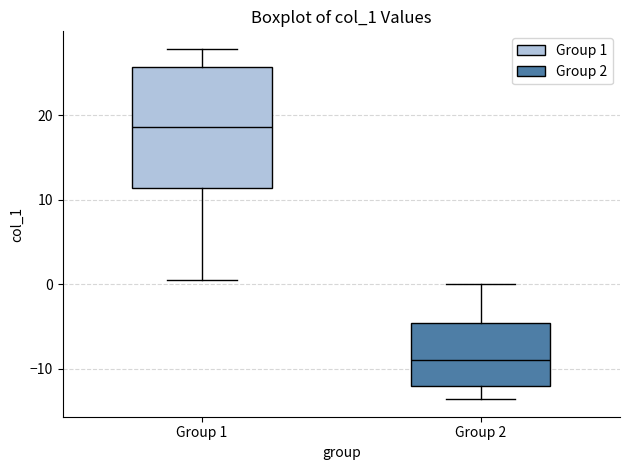

Which box has the highest median line?

Group 1